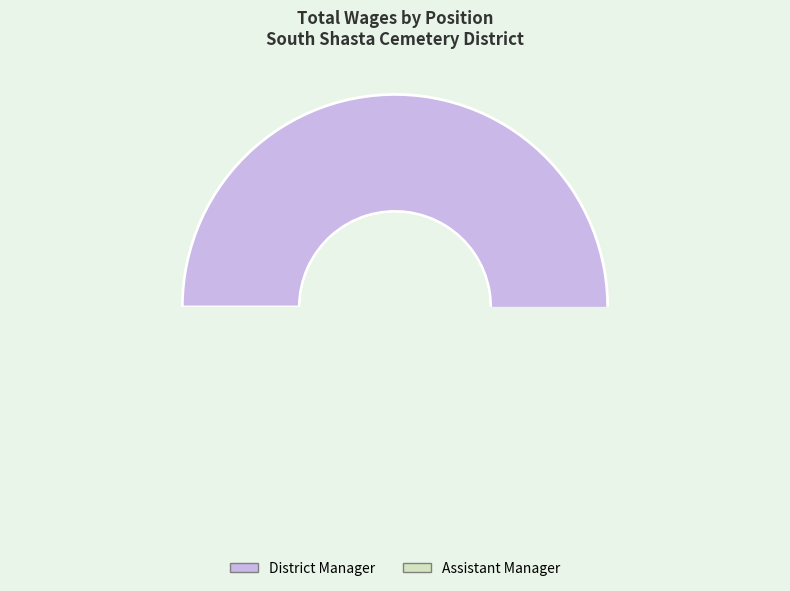

What is the change in value from District Manager to Assistant Manager?

-3170